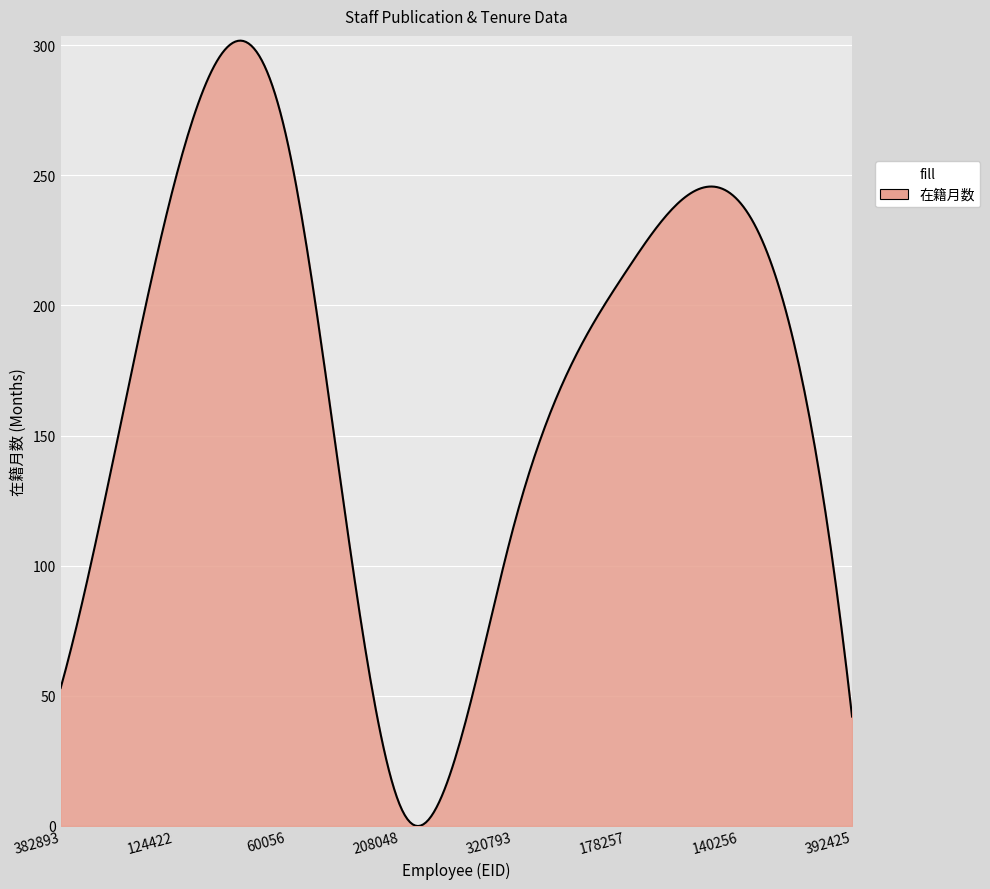

Count the number of categories in the chart.

300